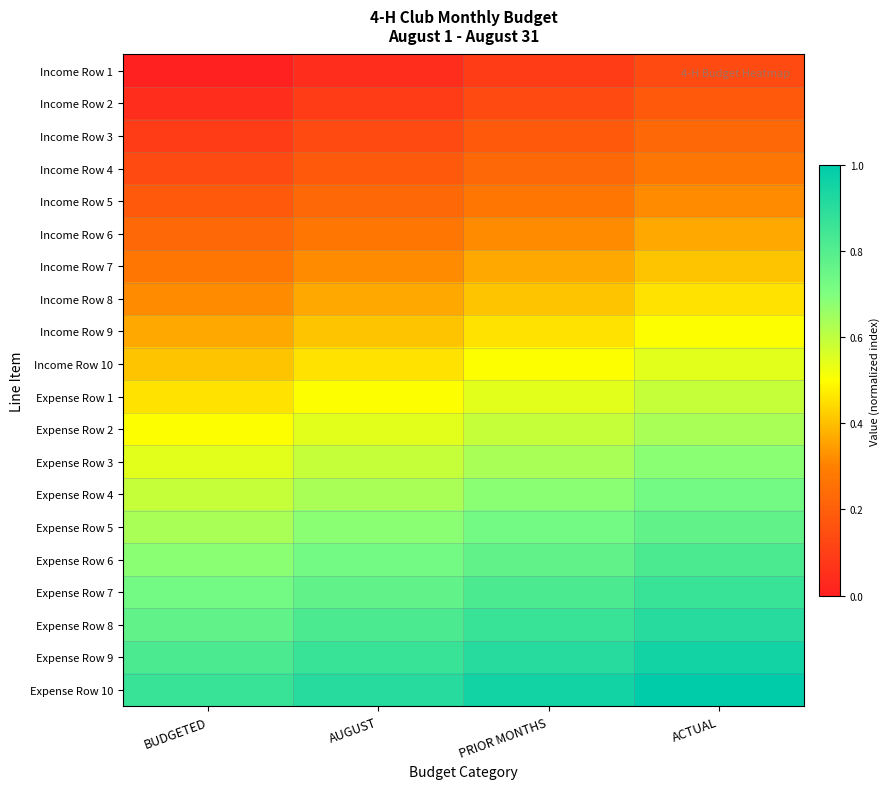

What is the spread (max minus min) of values at AUGUST?

0.9